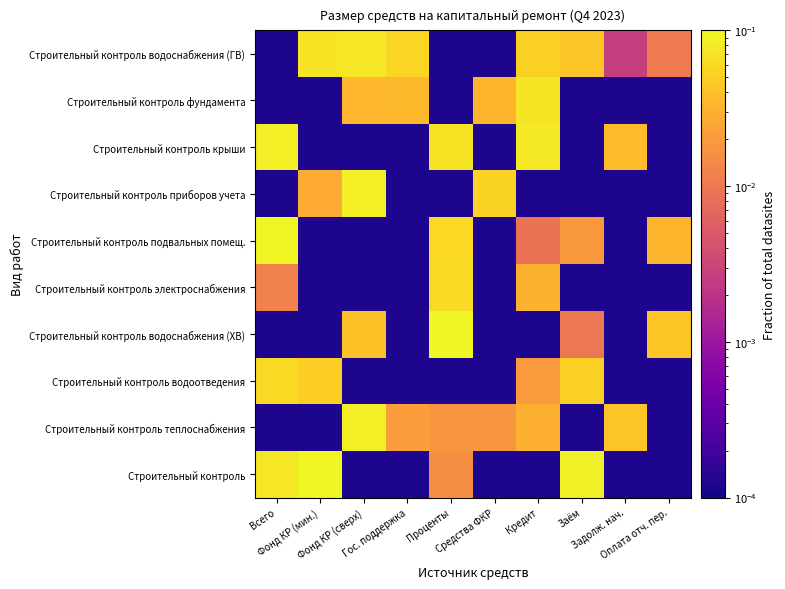

Which series has the largest total across all categories?

Строительный контроль водоснабжения (ГВ)